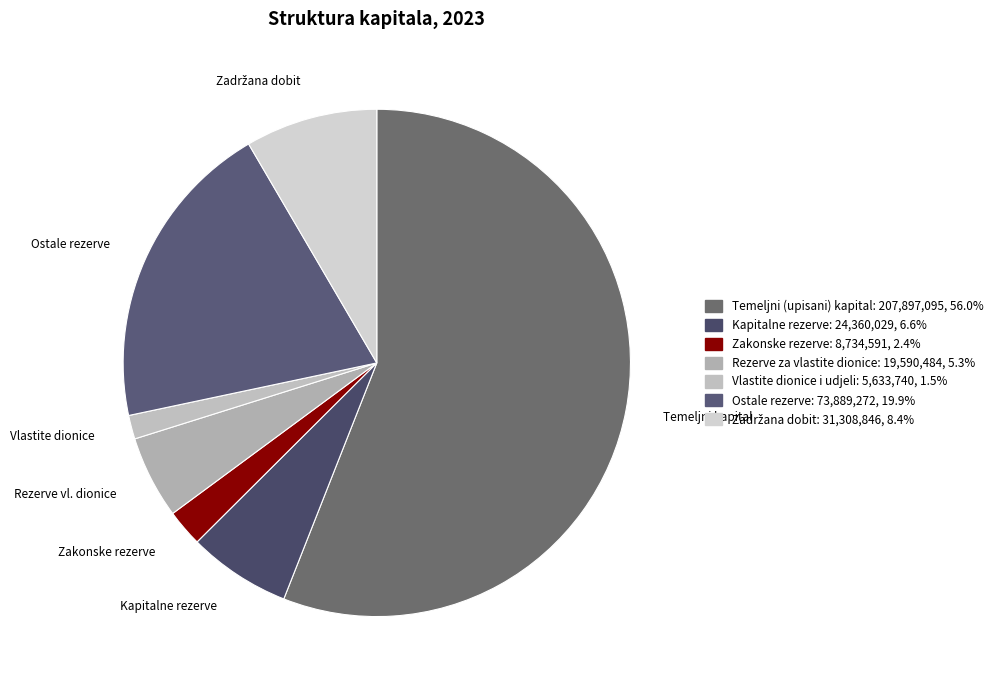

Count the number of slices in the pie.

7